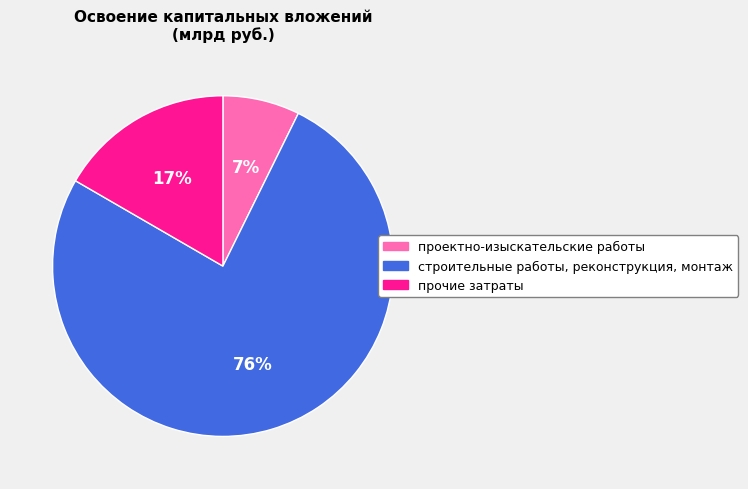

To the nearest percent, what percentage of the pie is строительные работы, реконструкция, монтаж?

76%